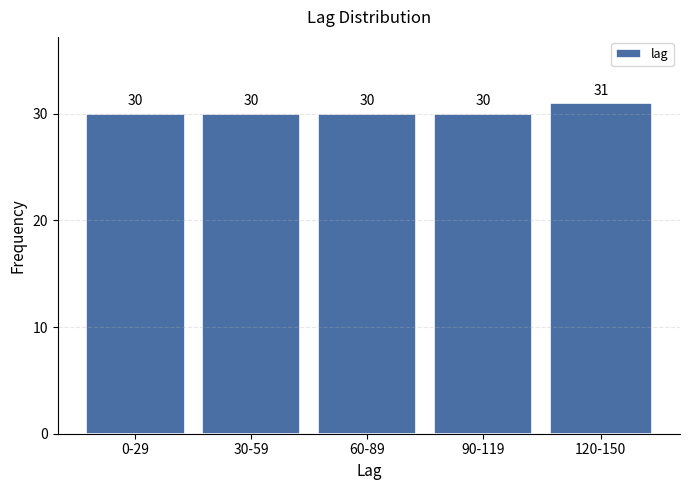

Reading left to right, extract all data points from this chart.

30	30	30	30	31